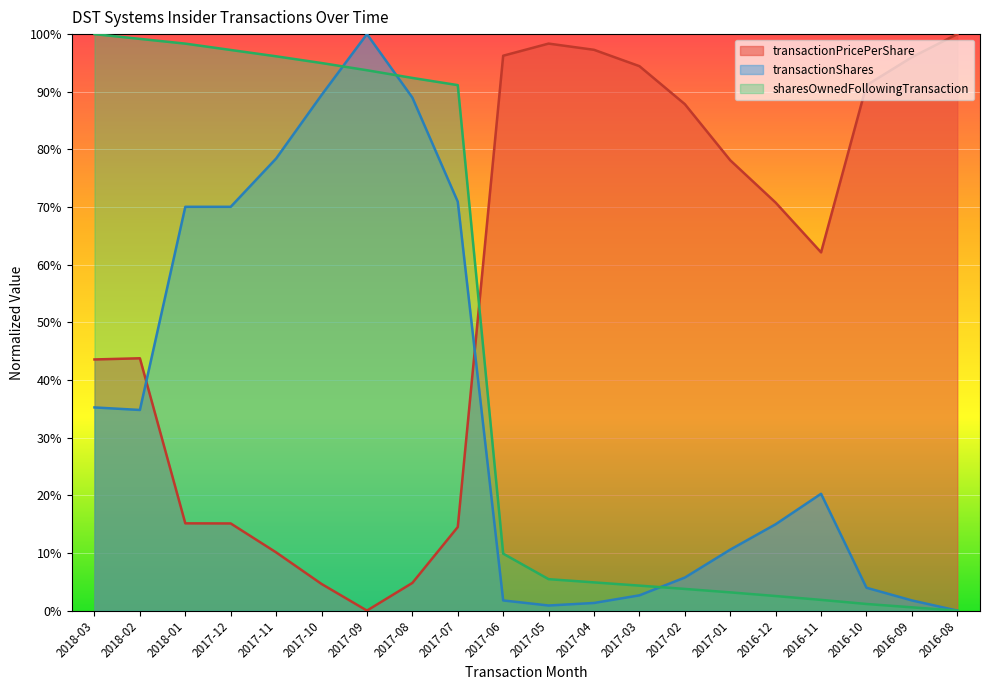

What position from the right is 2017-12?

17